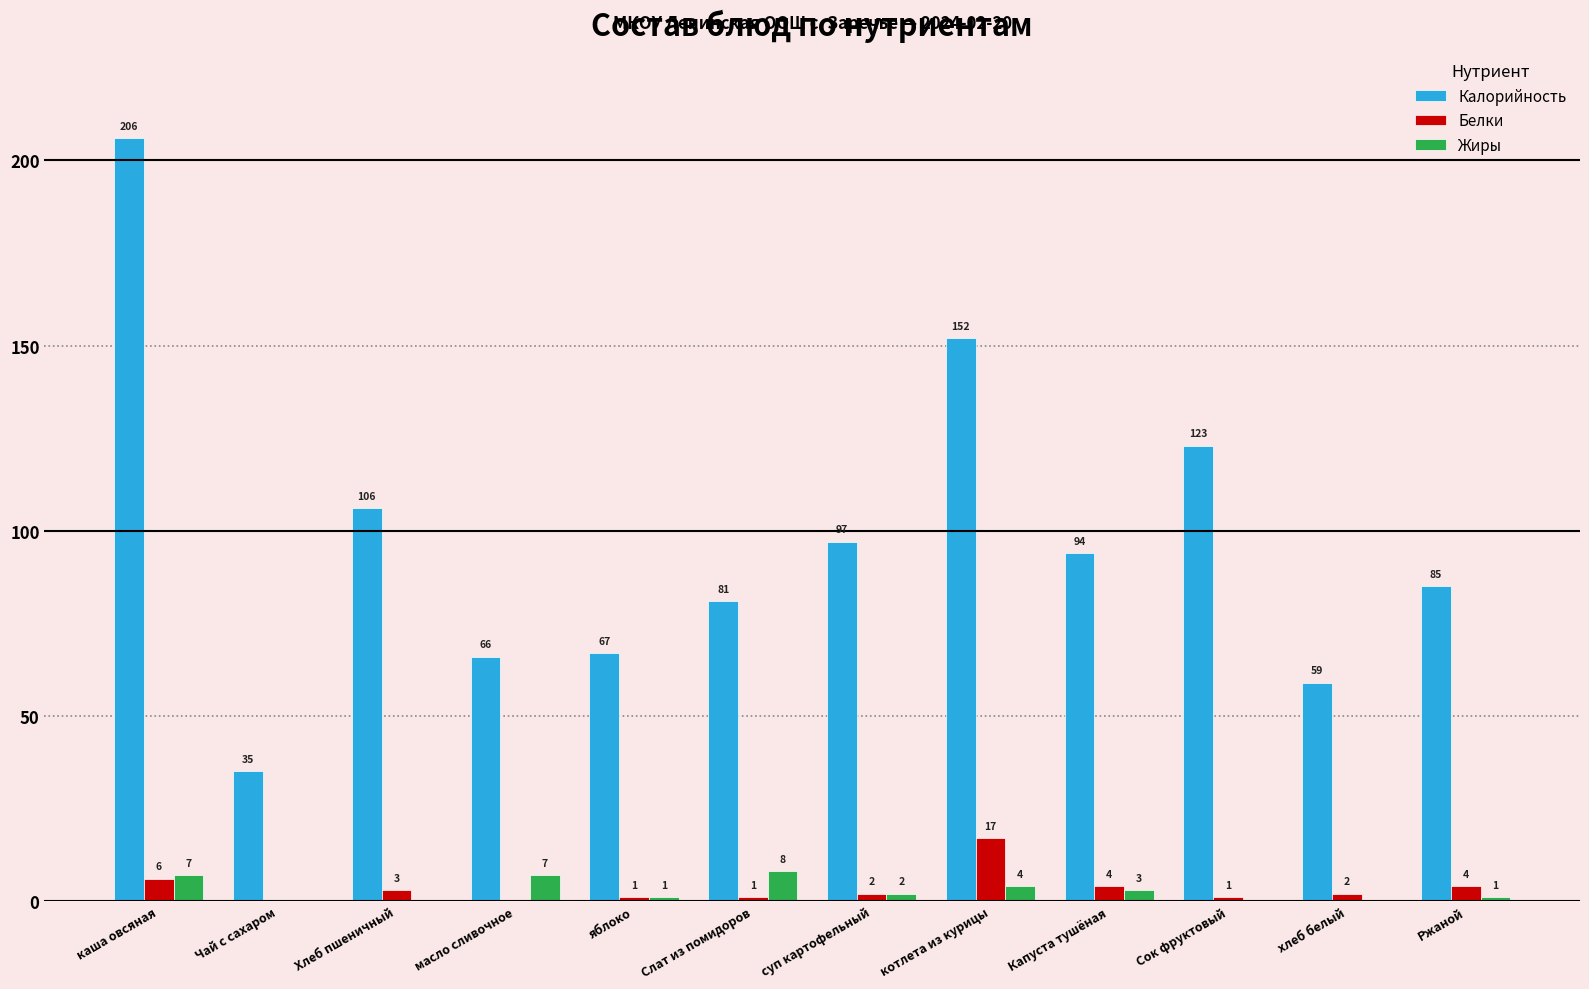

What is the sum of the Калорийность values at хлеб белый and Сок фруктовый?

182